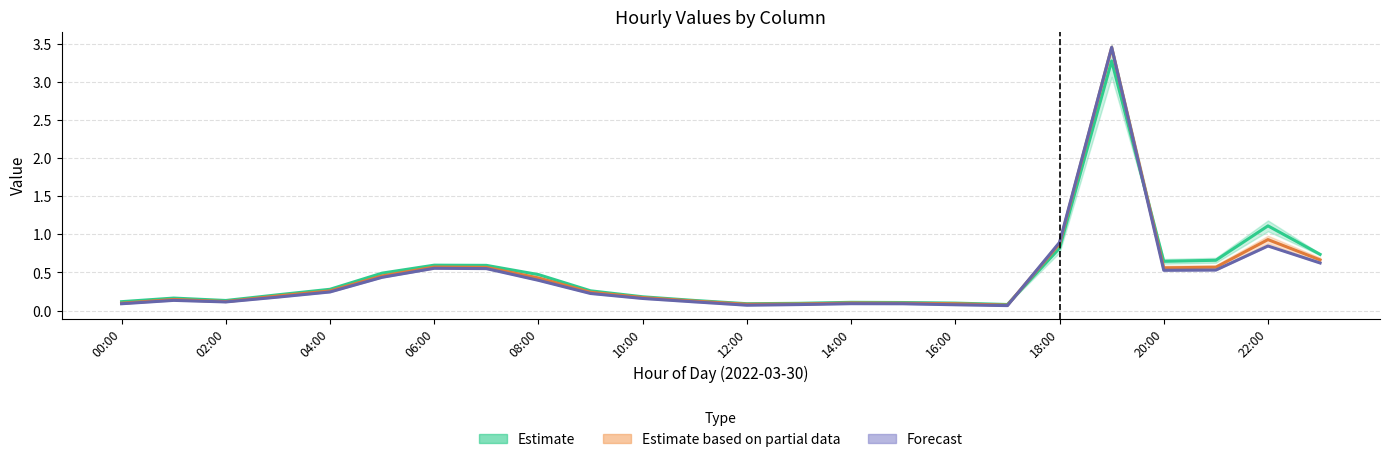

What is the sum of all Forecast values?

10.6